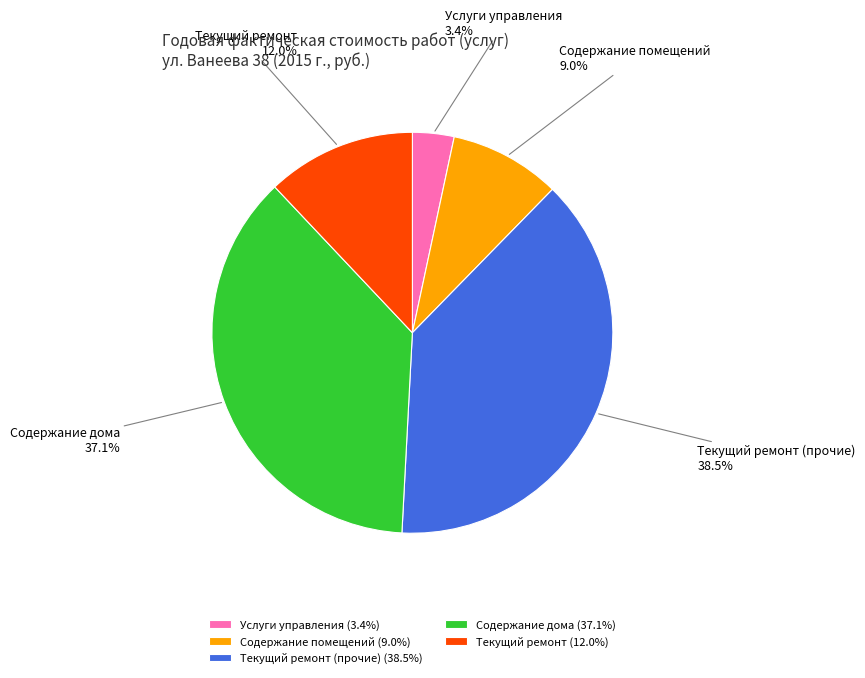

How many segments does this pie chart have?

5